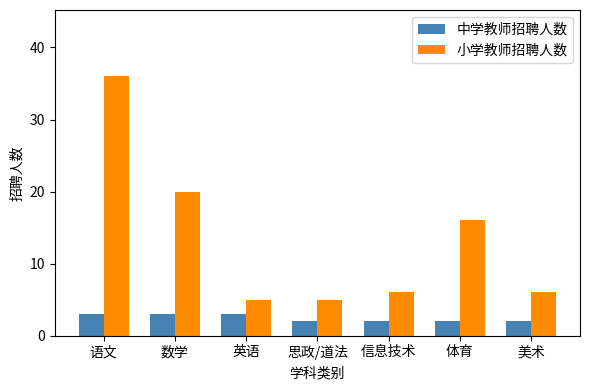

What is the smallest value displayed?

2